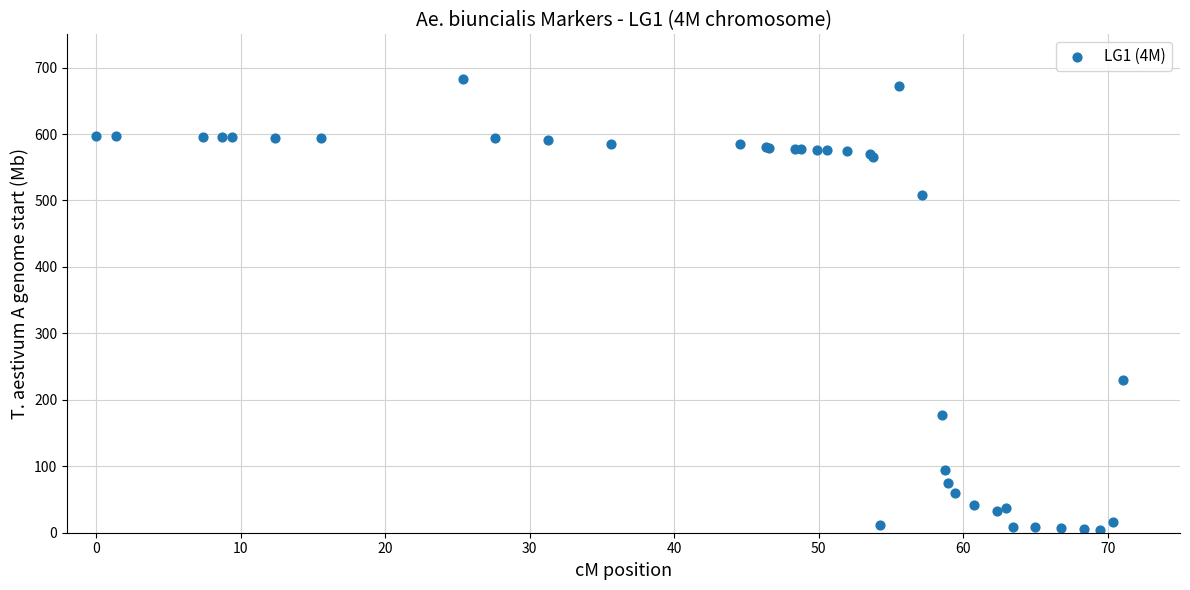

What Y value in the scatter plot is closest to 343?

229.8